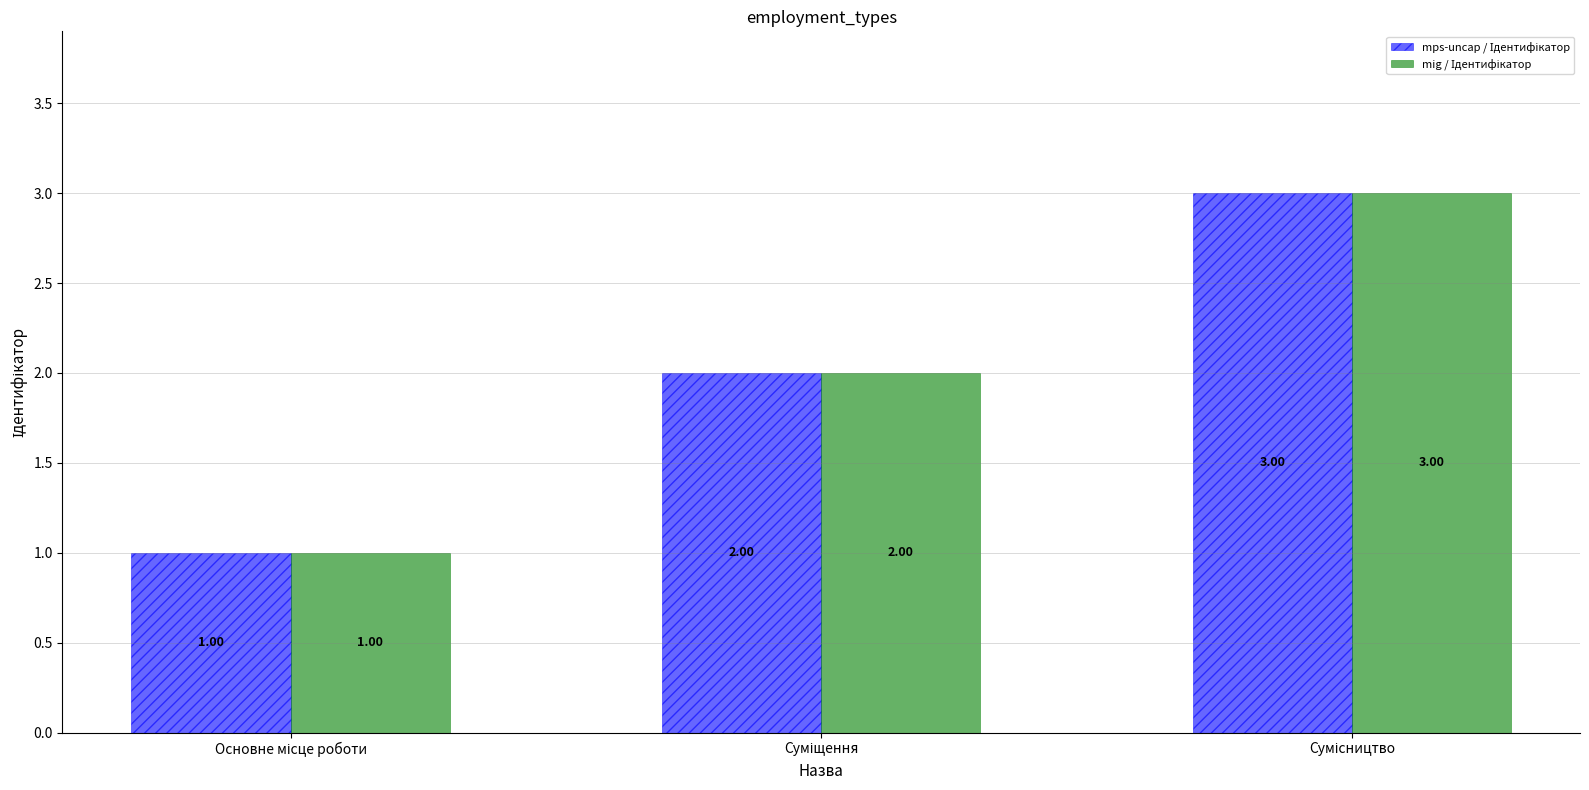

Reading right to left, list all the values displayed in this chart.

mps-uncap / Ідентифікатор: Сумісництво=3	Суміщення=2	Основне місце роботи=1
mig / Ідентифікатор: Сумісництво=3	Суміщення=2	Основне місце роботи=1